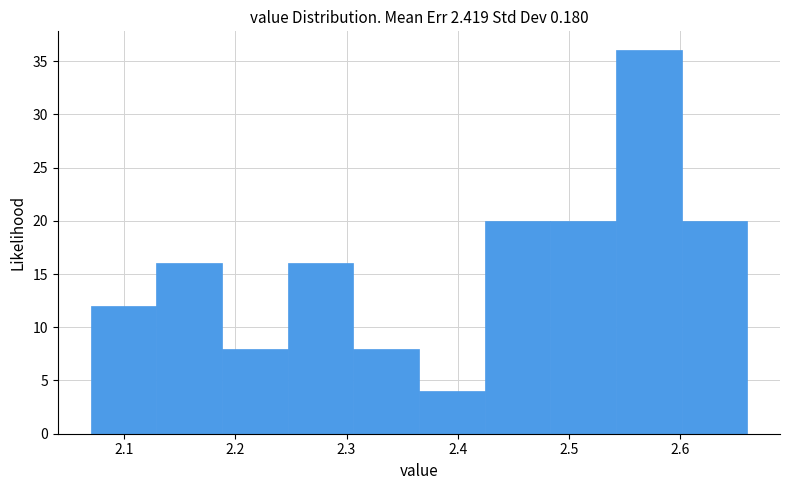

Over which range of the x-axis is the bar tallest?

2.542 to 2.601